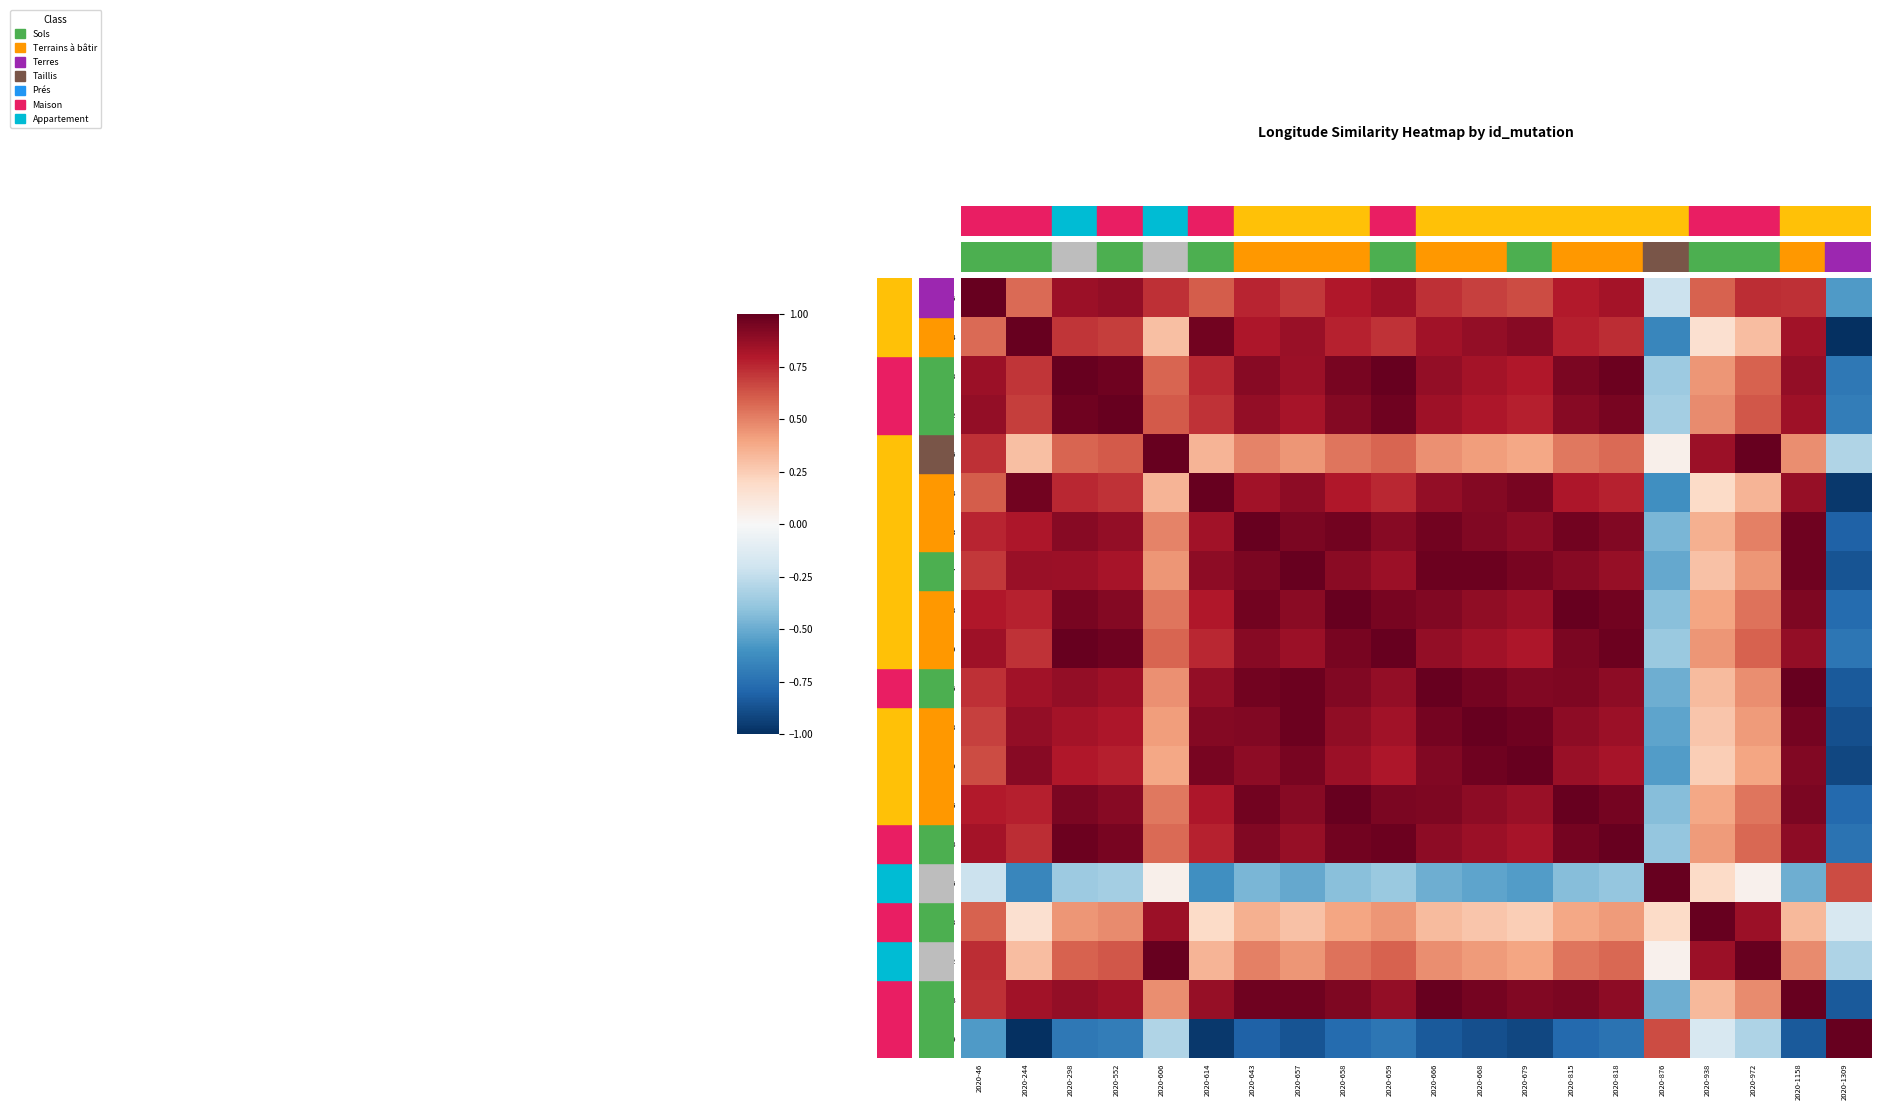

Reading right to left, transcribe all the data shown in this chart.

2020-46: 2020-1309=-0.6	2020-1158=0.7	2020-972=0.7	2020-938=0.6	2020-876=-0.2	2020-818=0.8	2020-815=0.8	2020-679=0.7	2020-668=0.7	2020-666=0.7	2020-659=0.9	2020-658=0.8	2020-657=0.7	2020-643=0.8	2020-614=0.6	2020-606=0.7	2020-552=0.9	2020-298=0.9	2020-244=0.6	2020-46=1.0
2020-244: 2020-1309=-1.0	2020-1158=0.8	2020-972=0.3	2020-938=0.2	2020-876=-0.6	2020-818=0.7	2020-815=0.8	2020-679=0.9	2020-668=0.9	2020-666=0.8	2020-659=0.7	2020-658=0.8	2020-657=0.9	2020-643=0.8	2020-614=1.0	2020-606=0.3	2020-552=0.7	2020-298=0.7	2020-244=1.0	2020-46=0.6
2020-298: 2020-1309=-0.7	2020-1158=0.9	2020-972=0.6	2020-938=0.4	2020-876=-0.4	2020-818=1.0	2020-815=0.9	2020-679=0.8	2020-668=0.8	2020-666=0.9	2020-659=1.0	2020-658=0.9	2020-657=0.9	2020-643=0.9	2020-614=0.8	2020-606=0.6	2020-552=1.0	2020-298=1.0	2020-244=0.7	2020-46=0.9
2020-552: 2020-1309=-0.7	2020-1158=0.8	2020-972=0.6	2020-938=0.5	2020-876=-0.3	2020-818=1.0	2020-815=0.9	2020-679=0.8	2020-668=0.8	2020-666=0.8	2020-659=1.0	2020-658=0.9	2020-657=0.8	2020-643=0.9	2020-614=0.7	2020-606=0.6	2020-552=1.0	2020-298=1.0	2020-244=0.7	2020-46=0.9
2020-606: 2020-1309=-0.3	2020-1158=0.5	2020-972=1.0	2020-938=0.9	2020-876=0.0	2020-818=0.6	2020-815=0.5	2020-679=0.4	2020-668=0.4	2020-666=0.5	2020-659=0.6	2020-658=0.5	2020-657=0.4	2020-643=0.5	2020-614=0.3	2020-606=1.0	2020-552=0.6	2020-298=0.6	2020-244=0.3	2020-46=0.7
2020-614: 2020-1309=-1.0	2020-1158=0.9	2020-972=0.3	2020-938=0.2	2020-876=-0.6	2020-818=0.8	2020-815=0.8	2020-679=0.9	2020-668=0.9	2020-666=0.9	2020-659=0.8	2020-658=0.8	2020-657=0.9	2020-643=0.8	2020-614=1.0	2020-606=0.3	2020-552=0.7	2020-298=0.8	2020-244=1.0	2020-46=0.6
2020-643: 2020-1309=-0.8	2020-1158=1.0	2020-972=0.5	2020-938=0.4	2020-876=-0.5	2020-818=0.9	2020-815=1.0	2020-679=0.9	2020-668=0.9	2020-666=1.0	2020-659=0.9	2020-658=1.0	2020-657=0.9	2020-643=1.0	2020-614=0.8	2020-606=0.5	2020-552=0.9	2020-298=0.9	2020-244=0.8	2020-46=0.8
2020-657: 2020-1309=-0.9	2020-1158=1.0	2020-972=0.4	2020-938=0.3	2020-876=-0.5	2020-818=0.9	2020-815=0.9	2020-679=1.0	2020-668=1.0	2020-666=1.0	2020-659=0.9	2020-658=0.9	2020-657=1.0	2020-643=0.9	2020-614=0.9	2020-606=0.4	2020-552=0.8	2020-298=0.9	2020-244=0.9	2020-46=0.7
2020-658: 2020-1309=-0.8	2020-1158=0.9	2020-972=0.5	2020-938=0.4	2020-876=-0.4	2020-818=1.0	2020-815=1.0	2020-679=0.9	2020-668=0.9	2020-666=0.9	2020-659=0.9	2020-658=1.0	2020-657=0.9	2020-643=1.0	2020-614=0.8	2020-606=0.5	2020-552=0.9	2020-298=0.9	2020-244=0.8	2020-46=0.8
2020-659: 2020-1309=-0.7	2020-1158=0.9	2020-972=0.6	2020-938=0.4	2020-876=-0.4	2020-818=1.0	2020-815=0.9	2020-679=0.8	2020-668=0.8	2020-666=0.9	2020-659=1.0	2020-658=0.9	2020-657=0.9	2020-643=0.9	2020-614=0.8	2020-606=0.6	2020-552=1.0	2020-298=1.0	2020-244=0.7	2020-46=0.9
2020-666: 2020-1309=-0.8	2020-1158=1.0	2020-972=0.5	2020-938=0.3	2020-876=-0.5	2020-818=0.9	2020-815=0.9	2020-679=0.9	2020-668=1.0	2020-666=1.0	2020-659=0.9	2020-658=0.9	2020-657=1.0	2020-643=1.0	2020-614=0.9	2020-606=0.5	2020-552=0.8	2020-298=0.9	2020-244=0.8	2020-46=0.7
2020-668: 2020-1309=-0.9	2020-1158=1.0	2020-972=0.4	2020-938=0.3	2020-876=-0.5	2020-818=0.9	2020-815=0.9	2020-679=1.0	2020-668=1.0	2020-666=1.0	2020-659=0.8	2020-658=0.9	2020-657=1.0	2020-643=0.9	2020-614=0.9	2020-606=0.4	2020-552=0.8	2020-298=0.8	2020-244=0.9	2020-46=0.7
2020-679: 2020-1309=-0.9	2020-1158=0.9	2020-972=0.4	2020-938=0.2	2020-876=-0.6	2020-818=0.8	2020-815=0.9	2020-679=1.0	2020-668=1.0	2020-666=0.9	2020-659=0.8	2020-658=0.9	2020-657=1.0	2020-643=0.9	2020-614=0.9	2020-606=0.4	2020-552=0.8	2020-298=0.8	2020-244=0.9	2020-46=0.7
2020-815: 2020-1309=-0.8	2020-1158=0.9	2020-972=0.5	2020-938=0.4	2020-876=-0.4	2020-818=1.0	2020-815=1.0	2020-679=0.9	2020-668=0.9	2020-666=0.9	2020-659=0.9	2020-658=1.0	2020-657=0.9	2020-643=1.0	2020-614=0.8	2020-606=0.5	2020-552=0.9	2020-298=0.9	2020-244=0.8	2020-46=0.8
2020-818: 2020-1309=-0.7	2020-1158=0.9	2020-972=0.6	2020-938=0.4	2020-876=-0.4	2020-818=1.0	2020-815=1.0	2020-679=0.8	2020-668=0.9	2020-666=0.9	2020-659=1.0	2020-658=1.0	2020-657=0.9	2020-643=0.9	2020-614=0.8	2020-606=0.6	2020-552=1.0	2020-298=1.0	2020-244=0.7	2020-46=0.8
2020-876: 2020-1309=0.6	2020-1158=-0.5	2020-972=0.0	2020-938=0.2	2020-876=1.0	2020-818=-0.4	2020-815=-0.4	2020-679=-0.6	2020-668=-0.5	2020-666=-0.5	2020-659=-0.4	2020-658=-0.4	2020-657=-0.5	2020-643=-0.5	2020-614=-0.6	2020-606=0.0	2020-552=-0.3	2020-298=-0.4	2020-244=-0.6	2020-46=-0.2
2020-938: 2020-1309=-0.2	2020-1158=0.3	2020-972=0.9	2020-938=1.0	2020-876=0.2	2020-818=0.4	2020-815=0.4	2020-679=0.2	2020-668=0.3	2020-666=0.3	2020-659=0.4	2020-658=0.4	2020-657=0.3	2020-643=0.4	2020-614=0.2	2020-606=0.9	2020-552=0.5	2020-298=0.4	2020-244=0.2	2020-46=0.6
2020-972: 2020-1309=-0.3	2020-1158=0.5	2020-972=1.0	2020-938=0.9	2020-876=0.0	2020-818=0.6	2020-815=0.5	2020-679=0.4	2020-668=0.4	2020-666=0.5	2020-659=0.6	2020-658=0.5	2020-657=0.4	2020-643=0.5	2020-614=0.3	2020-606=1.0	2020-552=0.6	2020-298=0.6	2020-244=0.3	2020-46=0.7
2020-1158: 2020-1309=-0.8	2020-1158=1.0	2020-972=0.5	2020-938=0.3	2020-876=-0.5	2020-818=0.9	2020-815=0.9	2020-679=0.9	2020-668=1.0	2020-666=1.0	2020-659=0.9	2020-658=0.9	2020-657=1.0	2020-643=1.0	2020-614=0.9	2020-606=0.5	2020-552=0.8	2020-298=0.9	2020-244=0.8	2020-46=0.7
2020-1309: 2020-1309=1.0	2020-1158=-0.8	2020-972=-0.3	2020-938=-0.2	2020-876=0.6	2020-818=-0.7	2020-815=-0.8	2020-679=-0.9	2020-668=-0.9	2020-666=-0.8	2020-659=-0.7	2020-658=-0.8	2020-657=-0.9	2020-643=-0.8	2020-614=-1.0	2020-606=-0.3	2020-552=-0.7	2020-298=-0.7	2020-244=-1.0	2020-46=-0.6